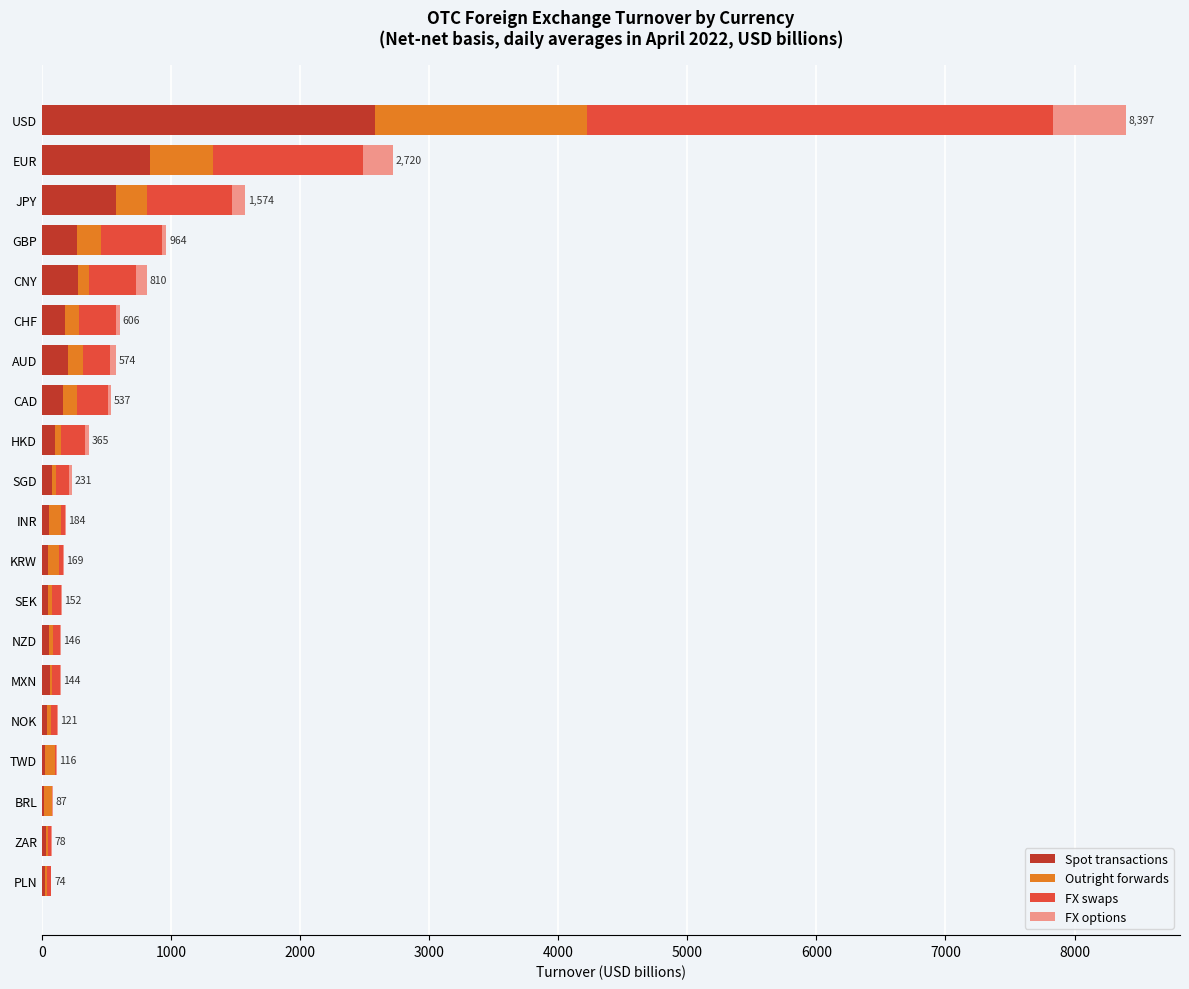

Which category has the highest value in the Spot transactions series?

USD